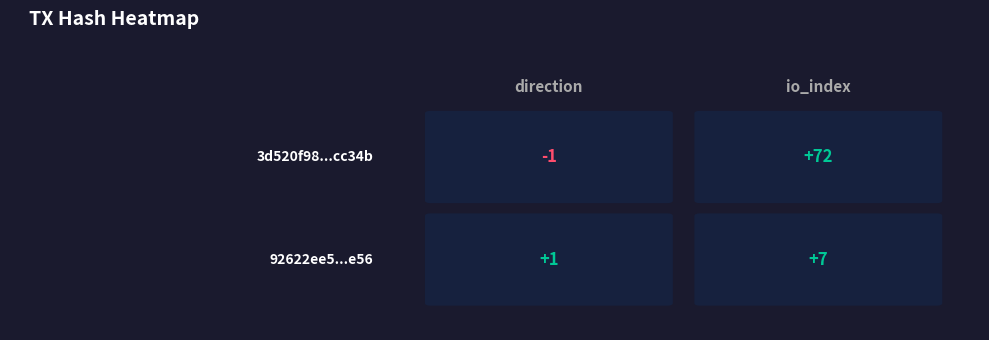

Reading left to right, list all the values displayed in this chart.

3d520f98758363f0325b1b71b793861791cc34b: -1	72
92622ee5b86b7e37f1ddad8b51e8609cc8d1e56: 1	7